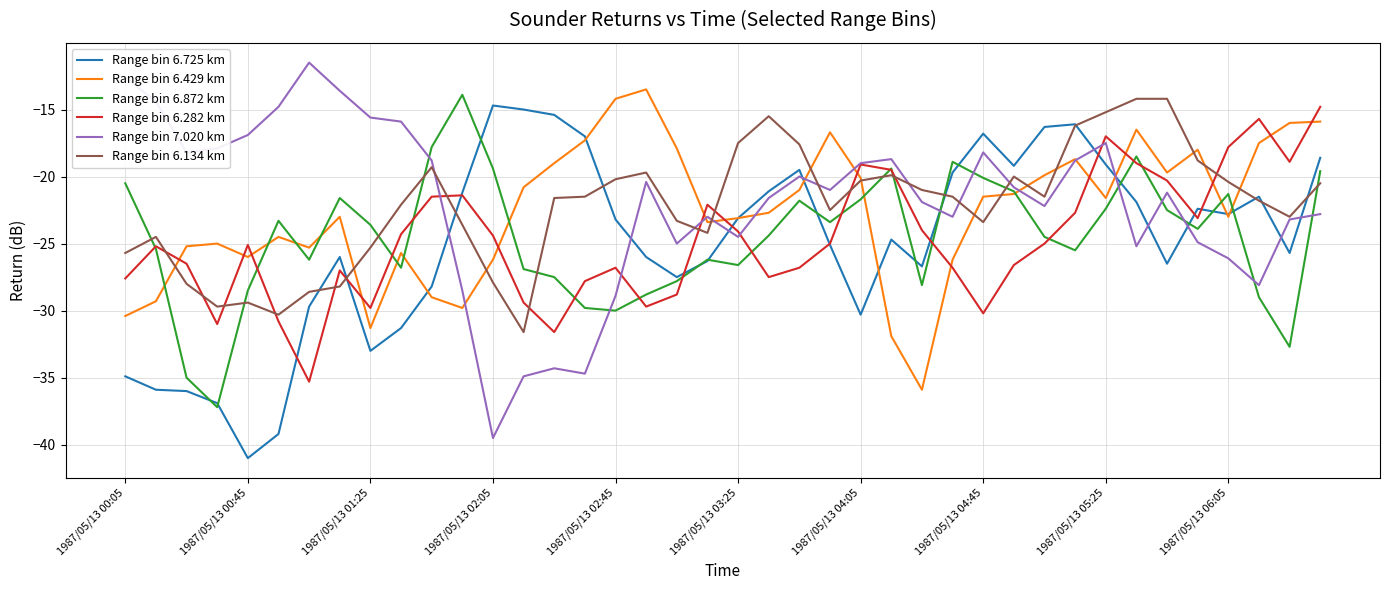

Which series has the widest spread of values?

Range bin 7.020 km